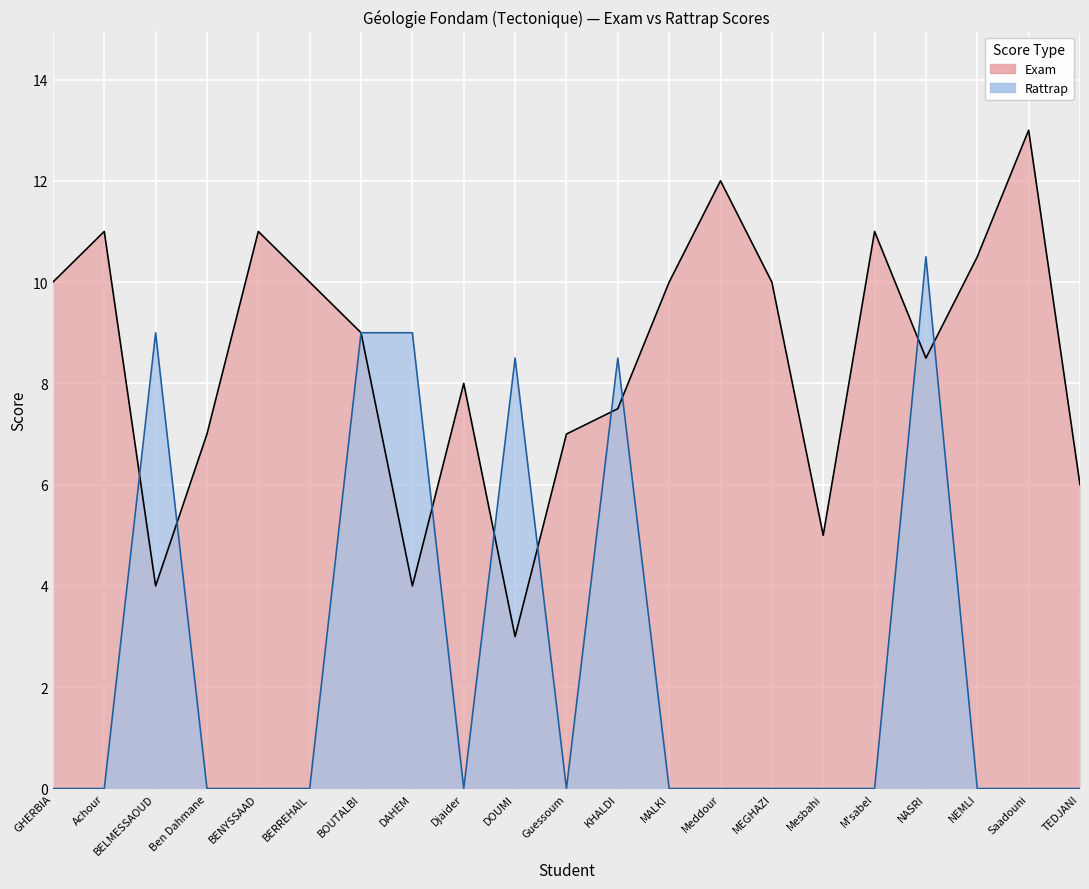

Reading left to right, list all the values displayed in this chart.

Exam: GHERBIA=10.0	Achour=11.0	BELMESSAOUD=4.0	Ben Dahmane=7.0	BENYSSAAD=11.0	BERREHAIL=10.0	BOUTALBI=9.0	DAHEM=4.0	Djaider=8.0	DOUMI=3.0	Guessoum=7.0	KHALDI=7.5	MALKI=10.0	Meddour=12.0	MEGHAZI=10.0	Mesbahi=5.0	M'sabel=11.0	NASRI=8.5	NEMLI=10.5	Saadouni=13.0	TEDJANI=6.0
Rattrap: GHERBIA=0.0	Achour=0.0	BELMESSAOUD=9.0	Ben Dahmane=0.0	BENYSSAAD=0.0	BERREHAIL=0.0	BOUTALBI=9.0	DAHEM=9.0	Djaider=0.0	DOUMI=8.5	Guessoum=0.0	KHALDI=8.5	MALKI=0.0	Meddour=0.0	MEGHAZI=0.0	Mesbahi=0.0	M'sabel=0.0	NASRI=10.5	NEMLI=0.0	Saadouni=0.0	TEDJANI=0.0